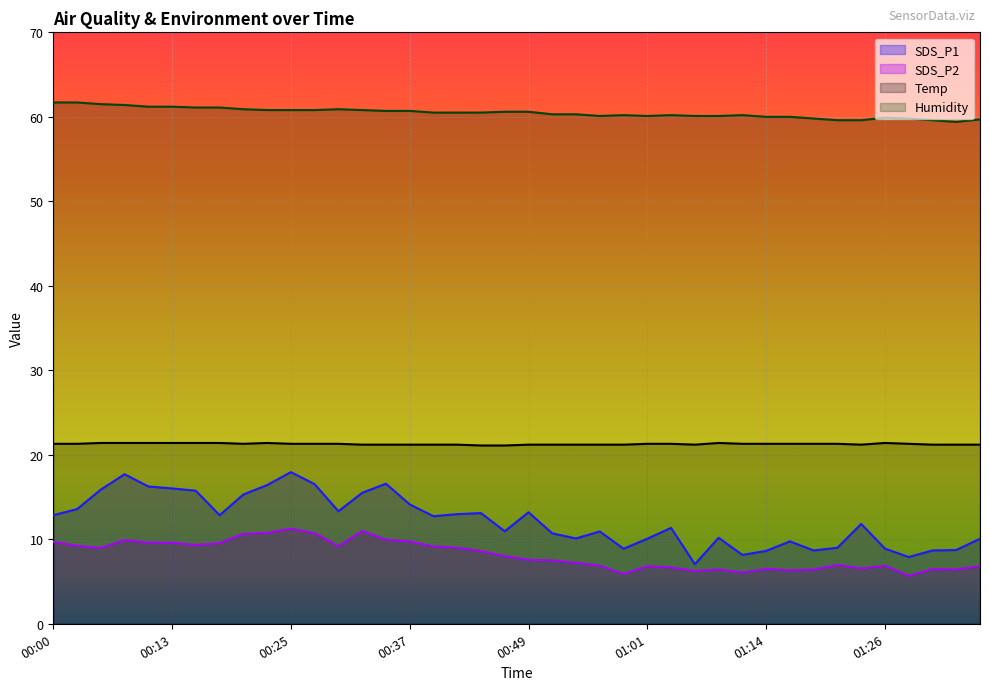

At which label does SDS_P1 reach its peak?

00:25